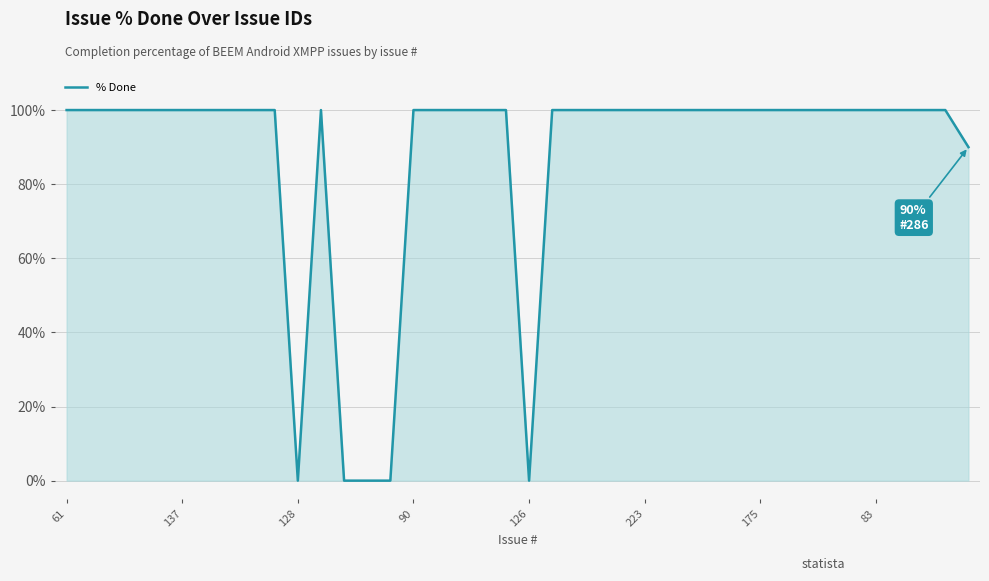

What is the maximum value shown in the chart?

100